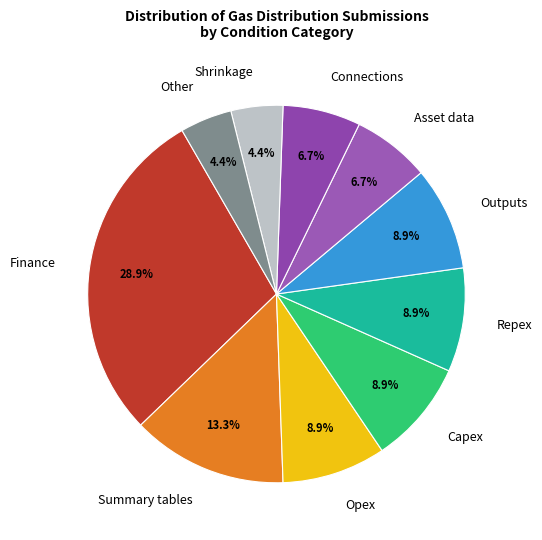

Is it true that Connections is 1% of the pie?

False